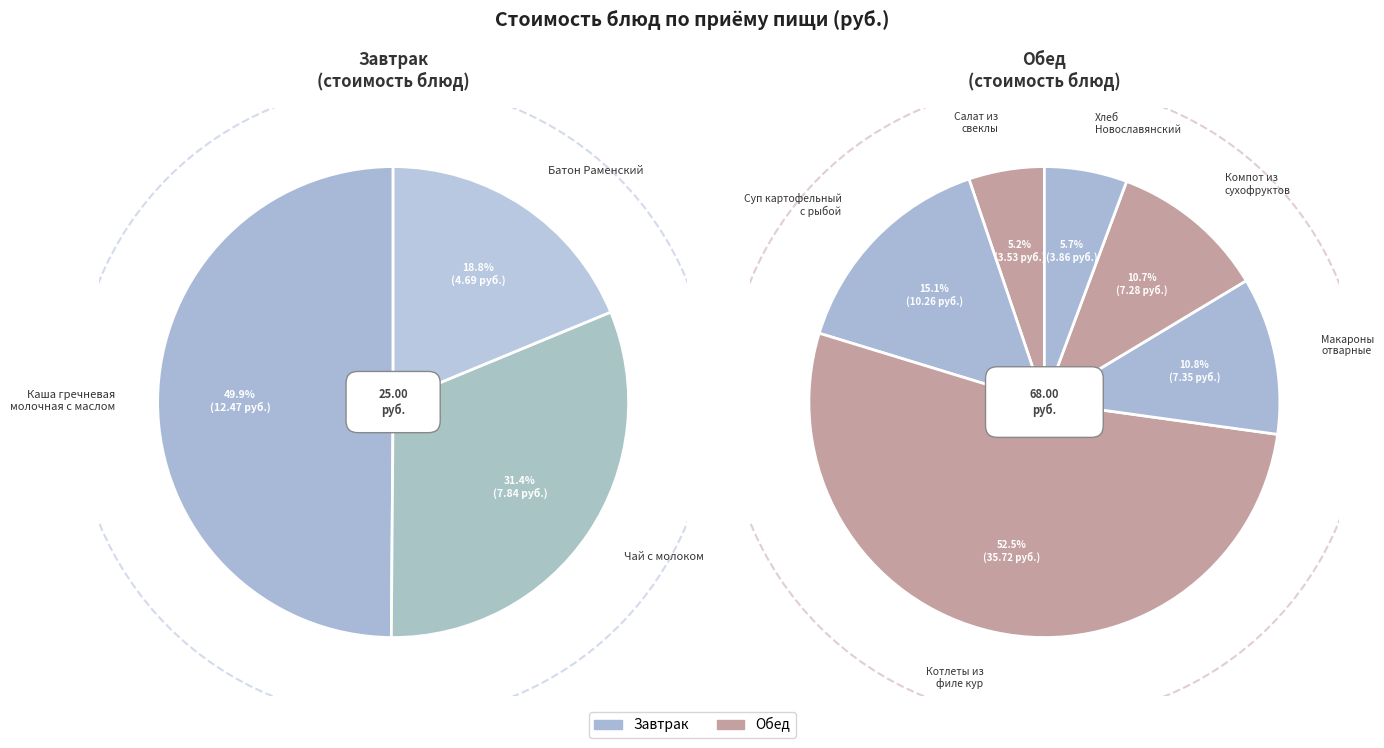

Count the number of slices in the pie.

9